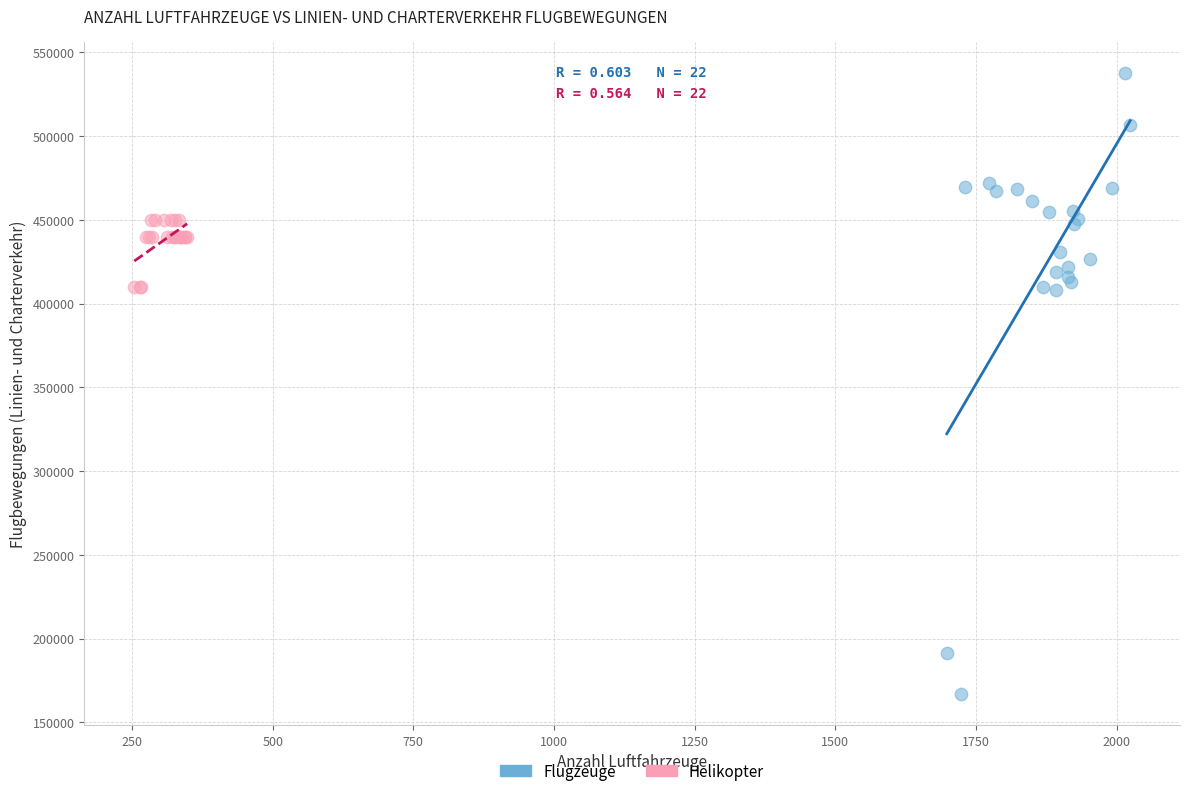

Which series contains the highest Y value?

Flugzeuge